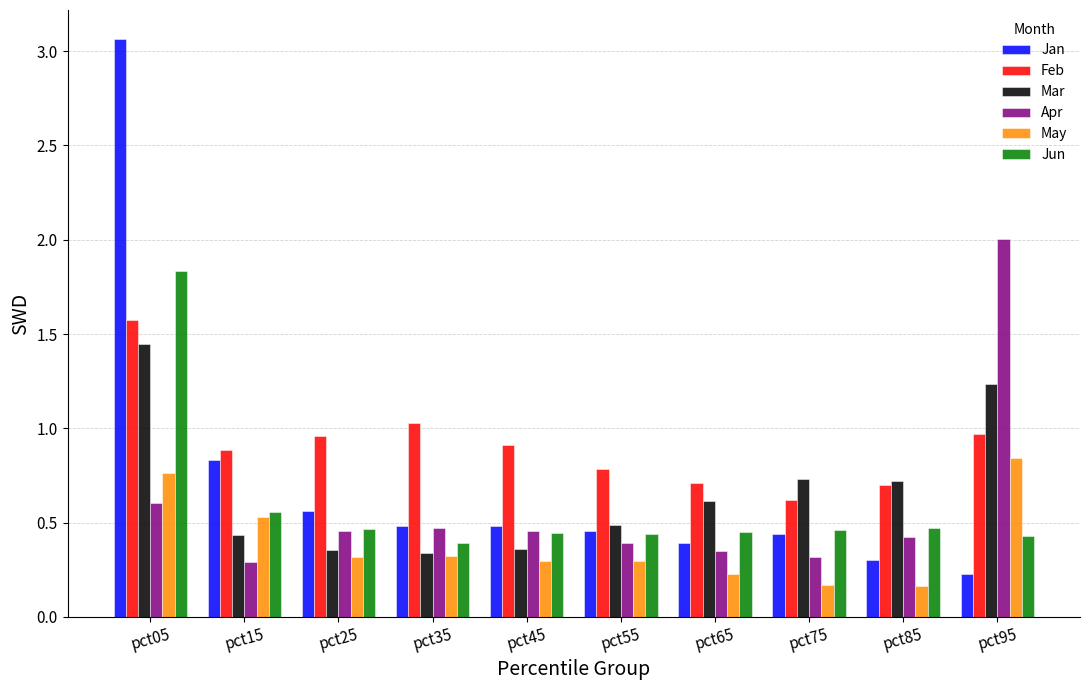

What is the sum of all Feb values?

9.1